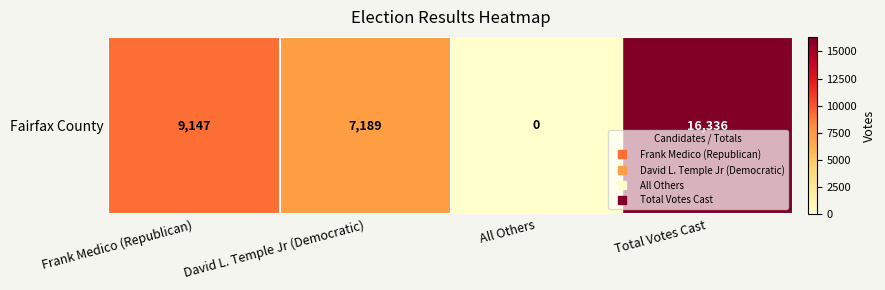

Which has a higher value, David L. Temple Jr (Democratic) or Total Votes Cast?

Total Votes Cast